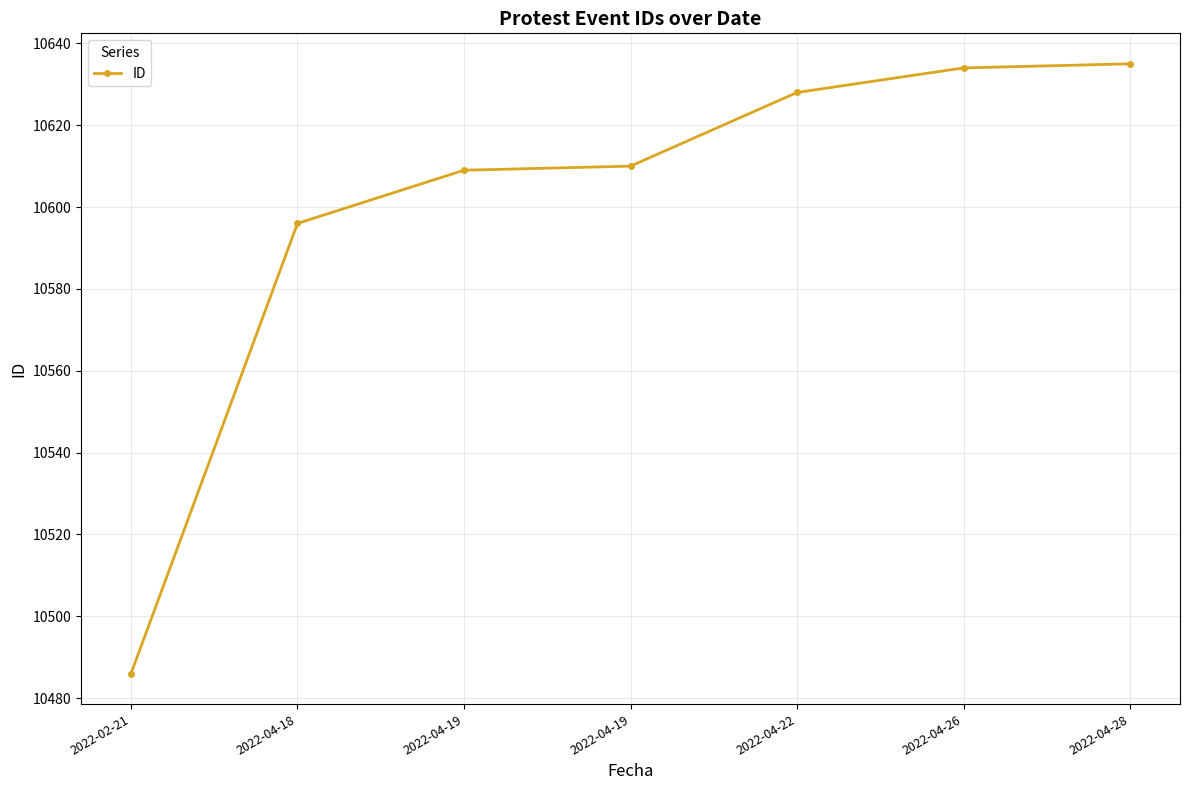

Reading right to left, what are all the values shown in this chart?

10635	10634	10628	10610	10609	10596	10486